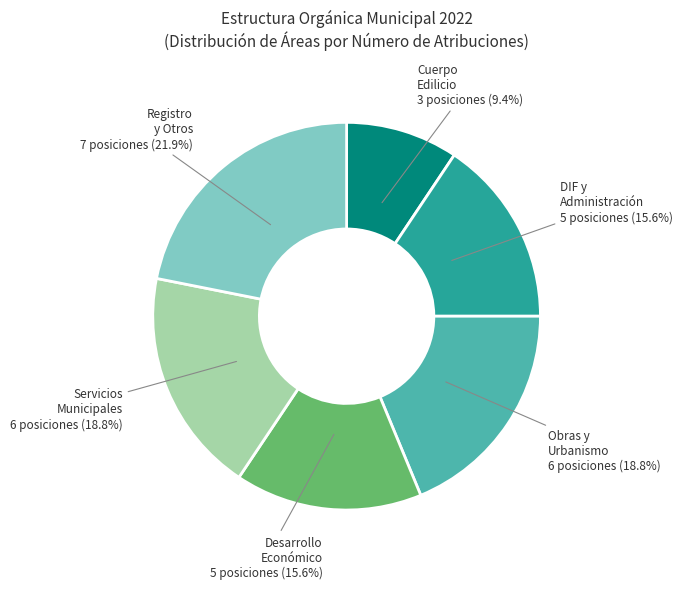

Count the number of slices in the pie.

6